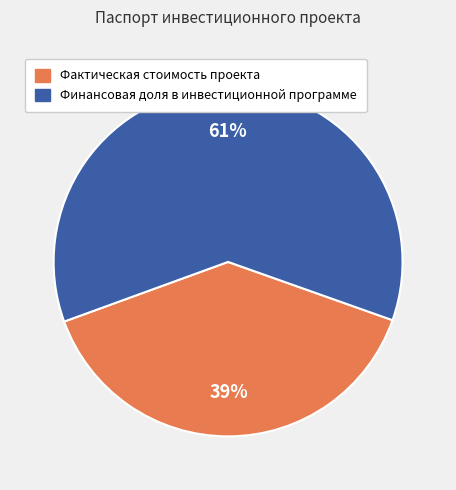

Which category has the biggest portion of the pie?

Финансовая доля в инвестиционной программе